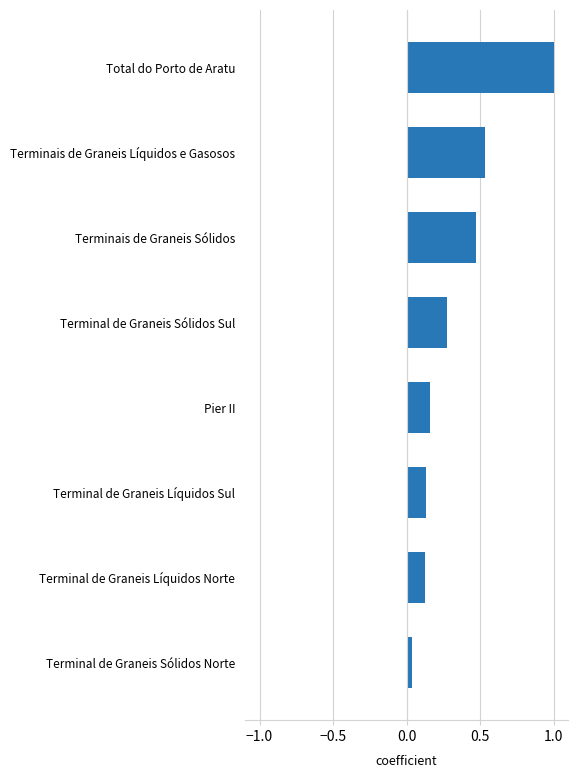

True or false: the data shows 0.1 at Terminal de Graneis Sólidos Sul.

False